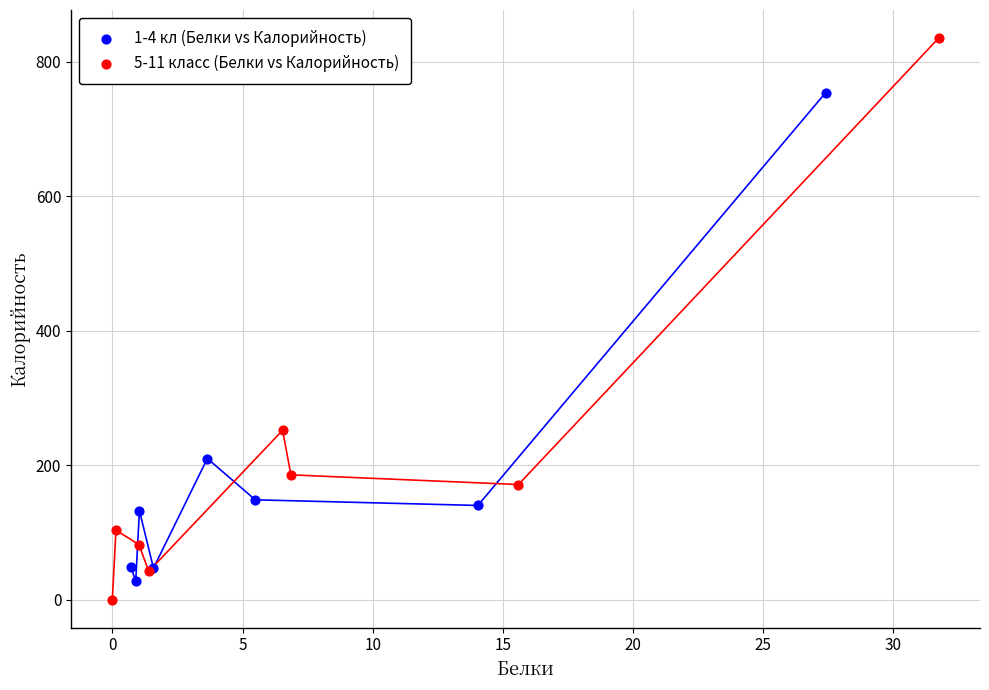

Which series contains the lowest Y value?

5-11 класс (Белки vs Калорийность)